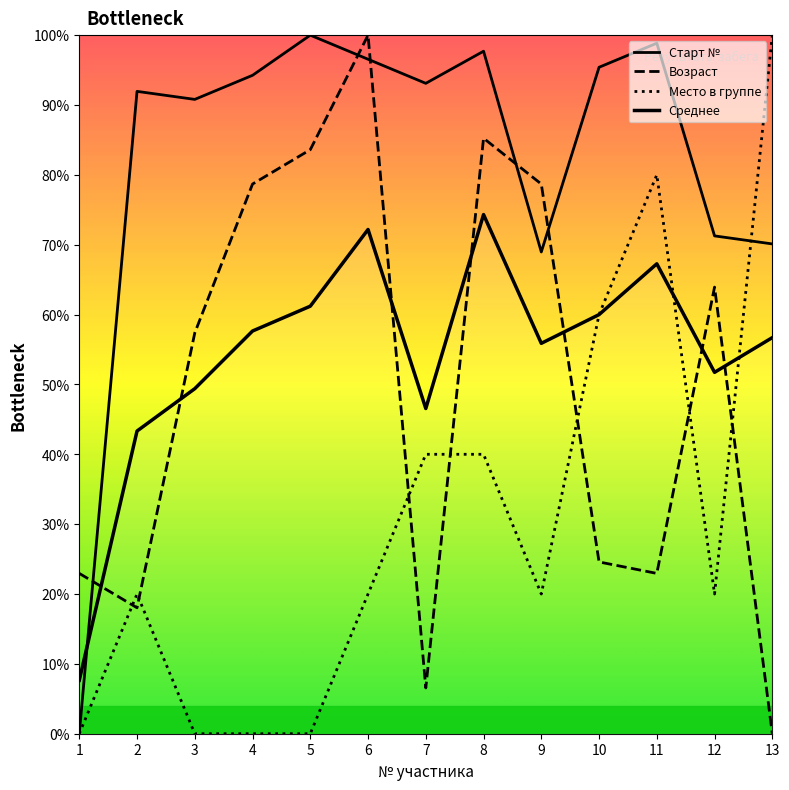

How many values in the Место в группе series are below 20?

4